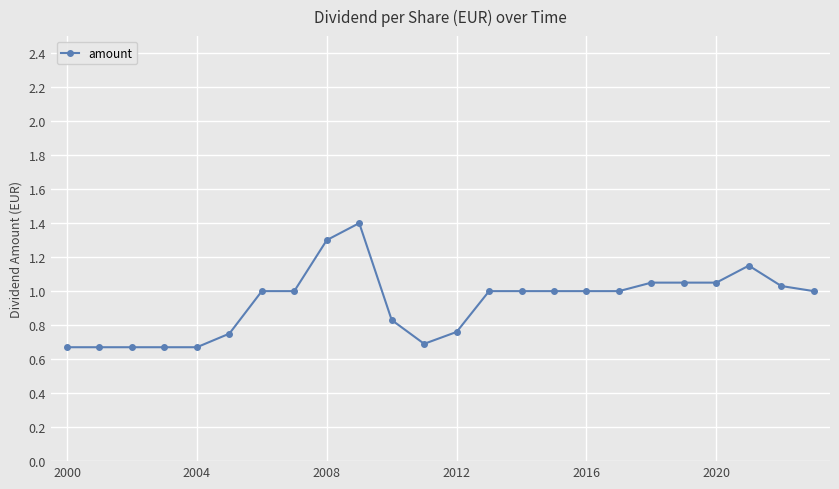

True or false: there are more than 1 points higher than both neighbors.

True